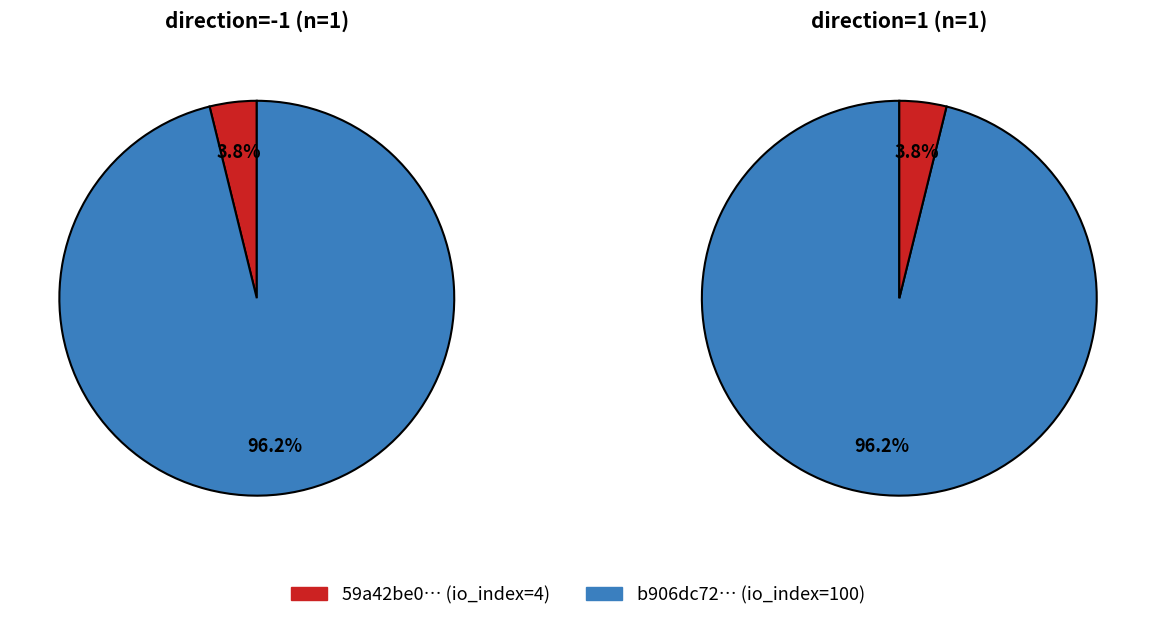

Count the number of slices in the pie.

2